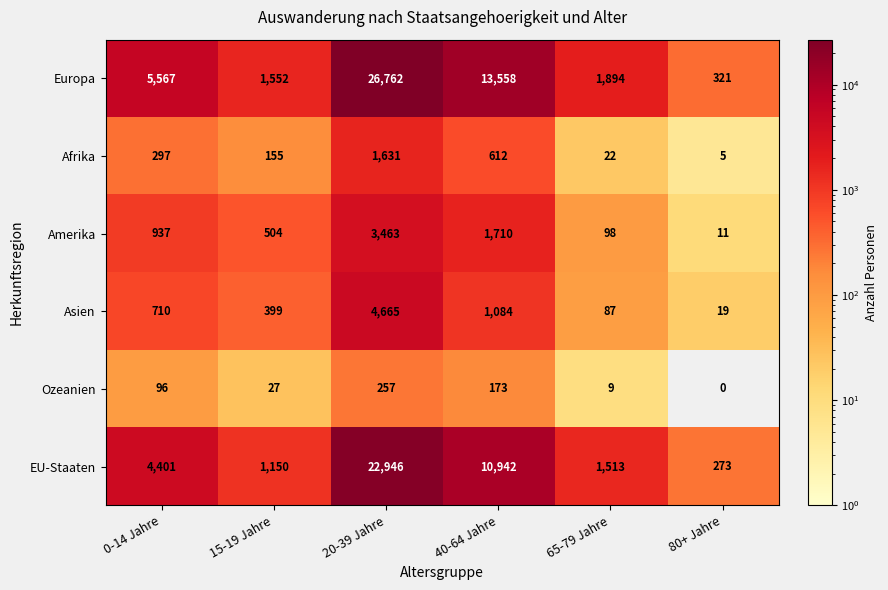

Which series has the largest total across all categories?

Europa